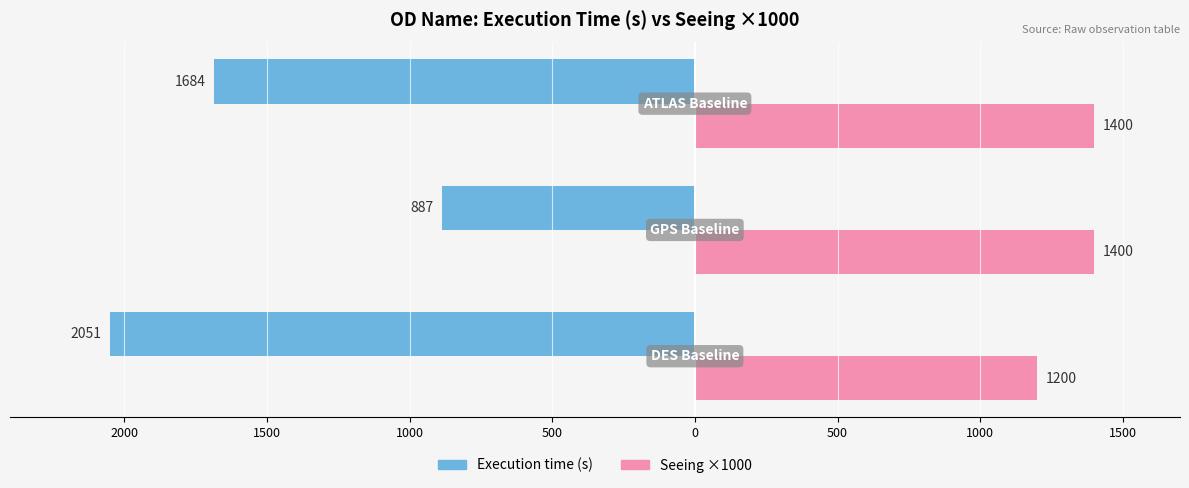

What are all the series names shown in the legend?

Execution time (s), Seeing ×1000